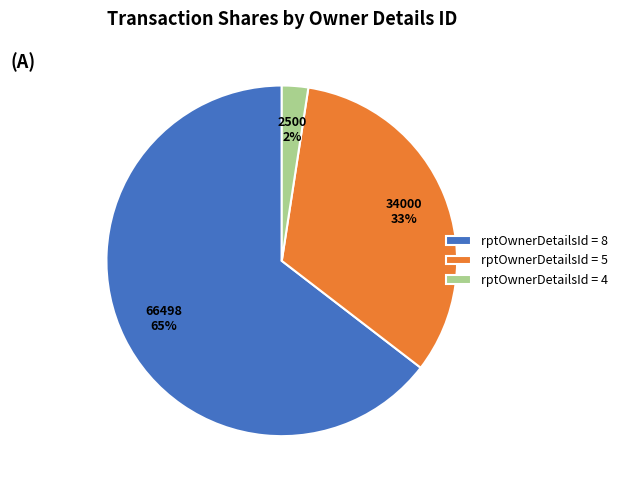

To the nearest percent, what portion does rptOwnerDetailsId = 4 represent?

2%